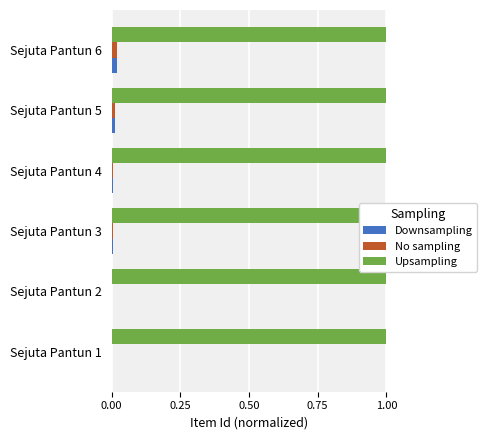

What is the sum of all Upsampling values?

6.0